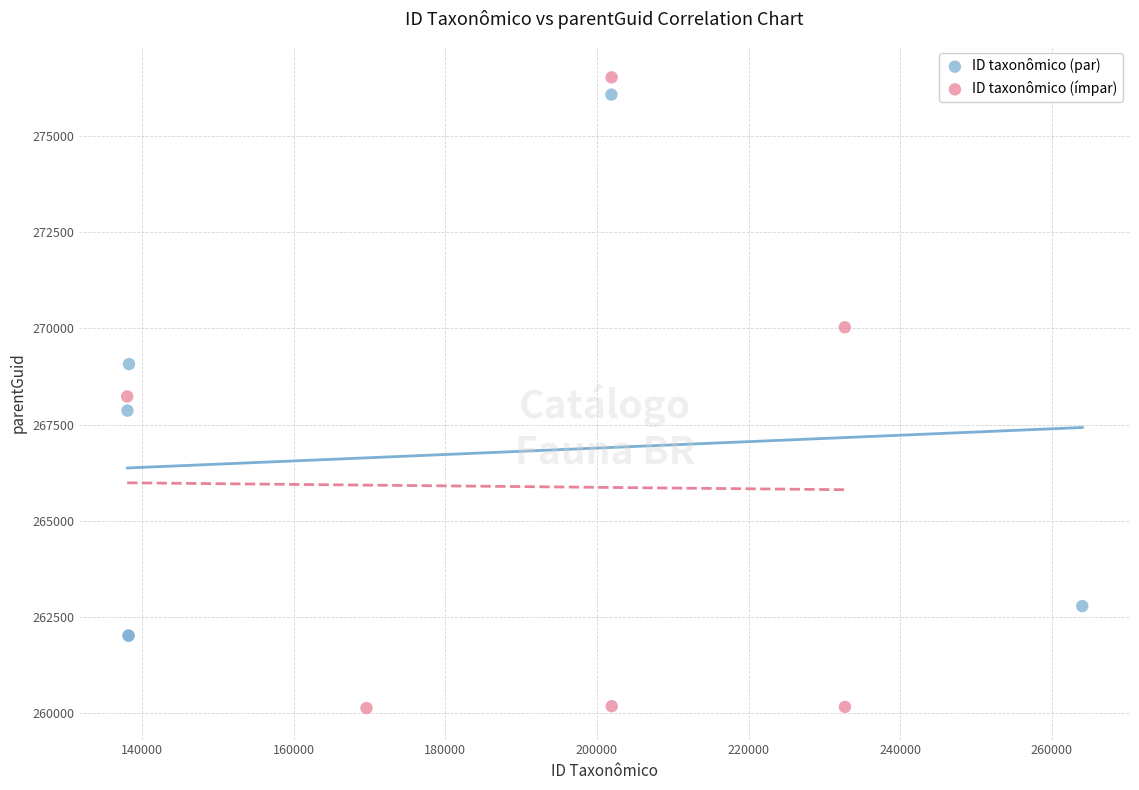

Which series contains the lowest Y value?

ID taxonômico (ímpar)